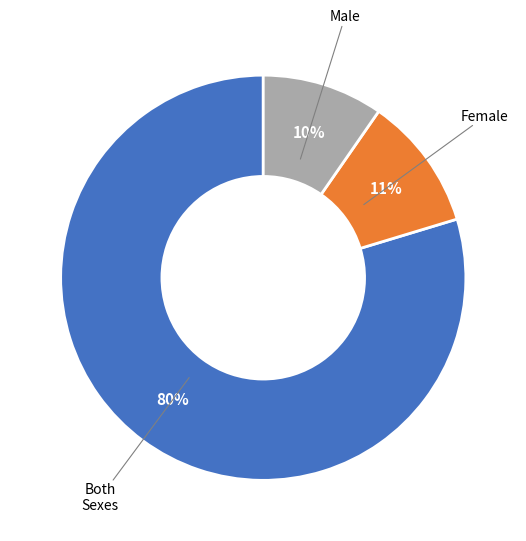

To the nearest percent, what is the average slice percentage?

33%